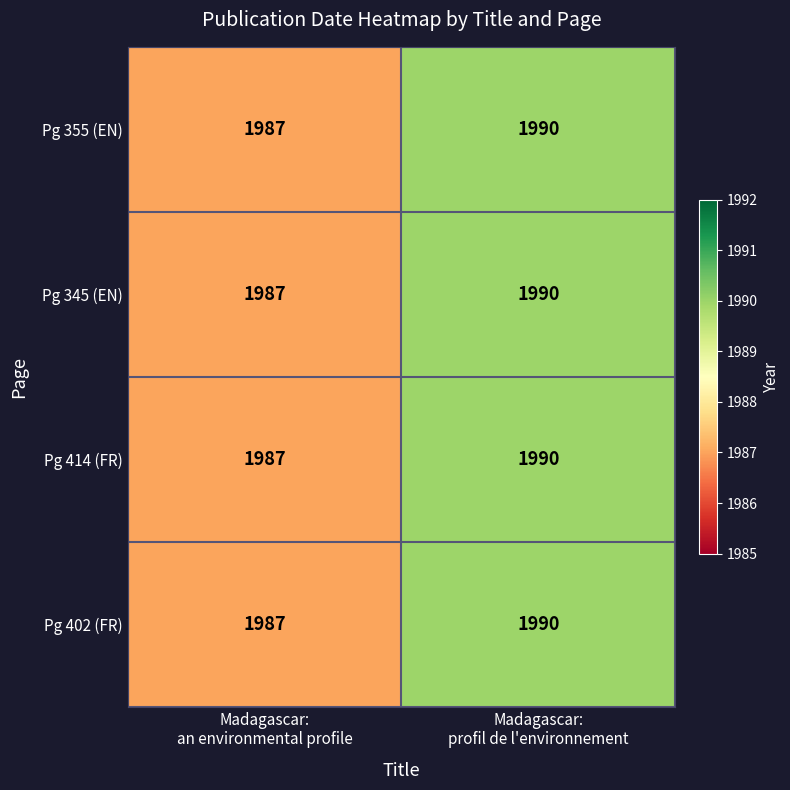

What is the highest value of the Pg 345 (EN) series?

1990